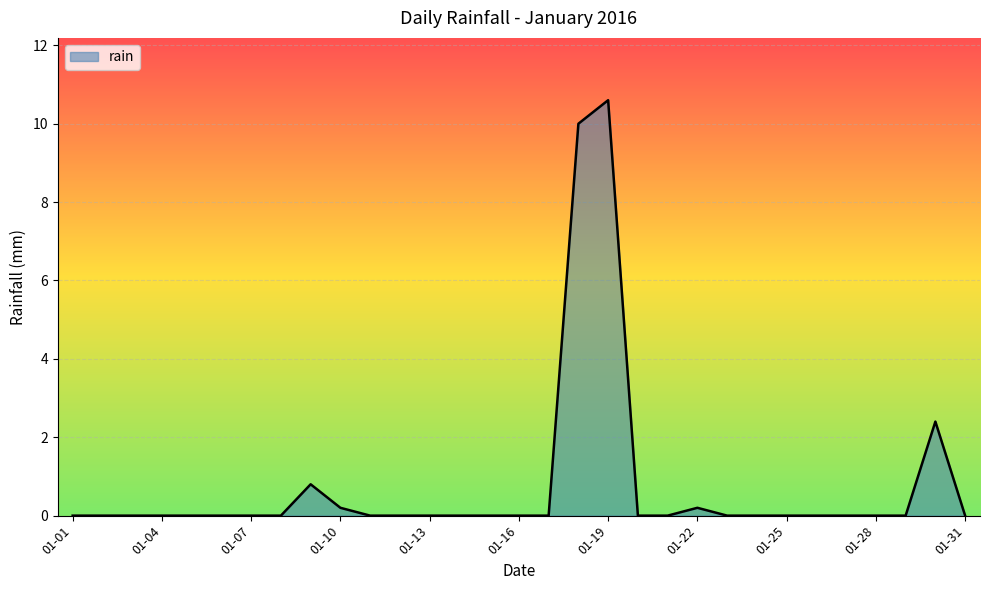

What is the difference between the maximum and minimum values?

10.6